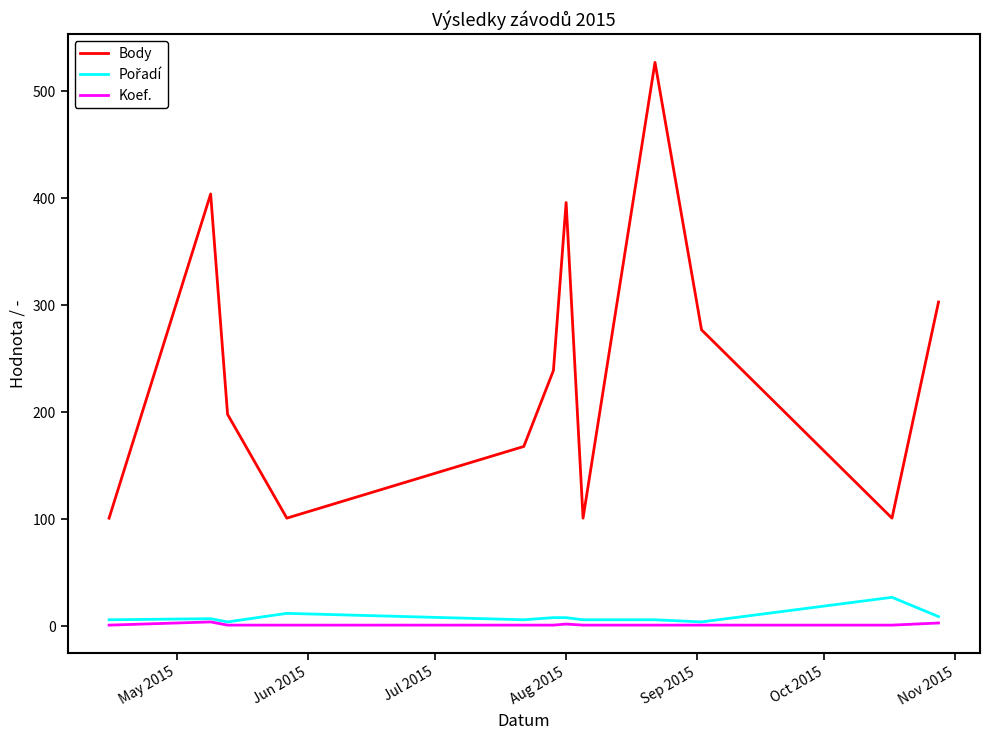

Which series has the largest range (max minus min)?

Body